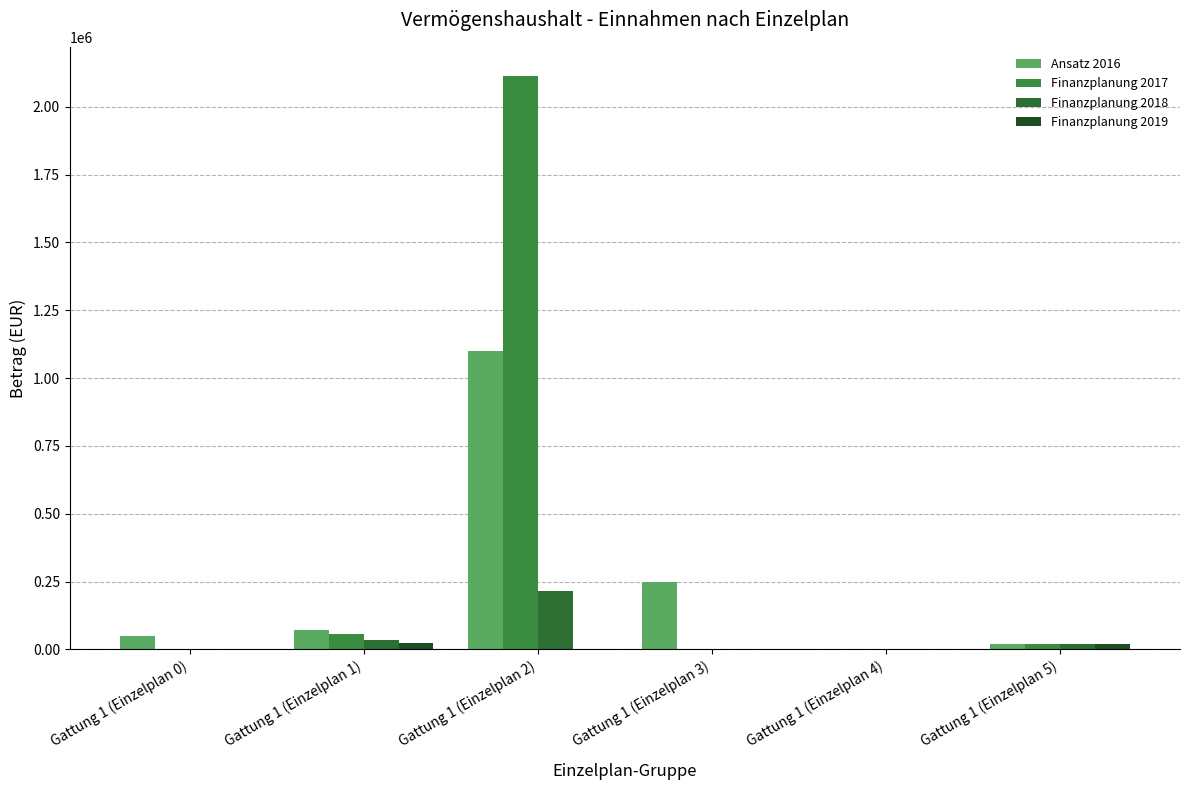

What is the total value across all series at Gattung 1 (Einzelplan 2)?

3430000